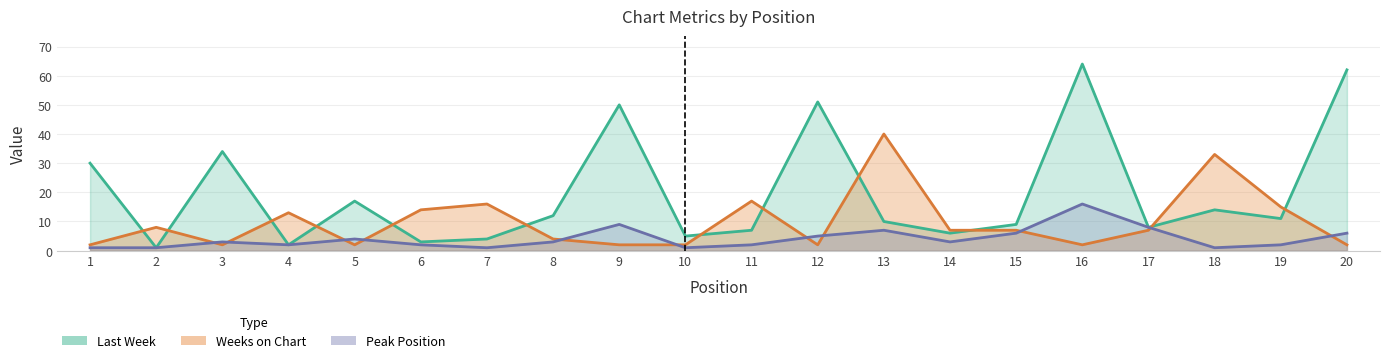

Which label corresponds to the largest value in the chart?

16